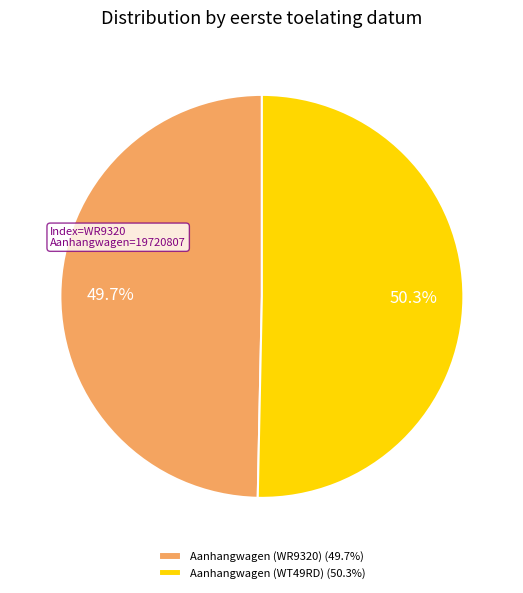

What is the majority slice?

Aanhangwagen (WT49RD)